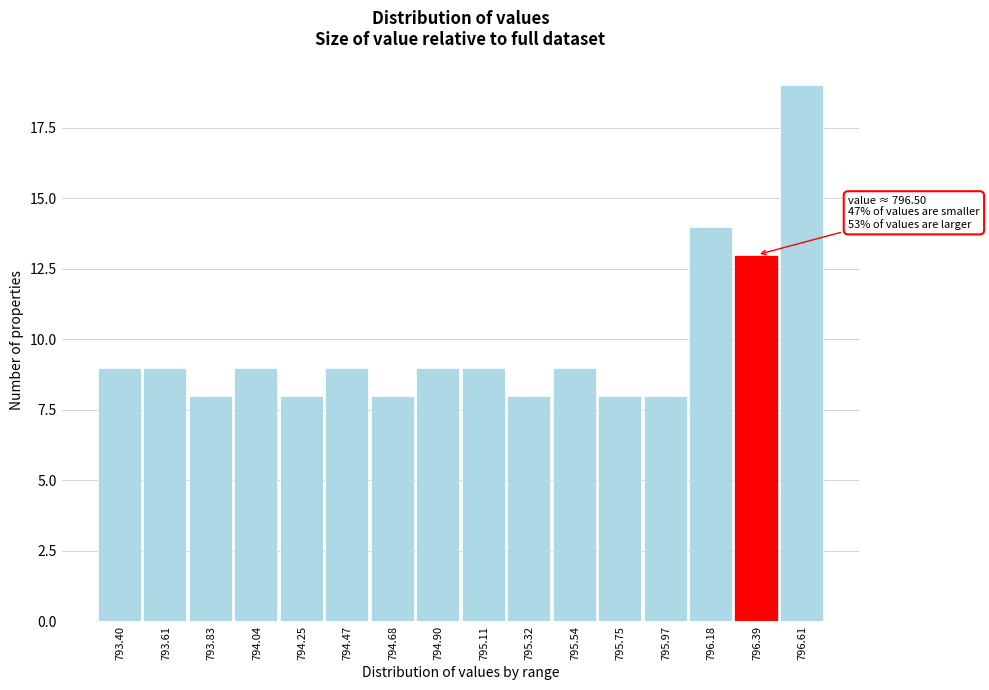

Reading right to left, list all the values displayed in this chart.

796.61=19	796.39=13	796.18=14	795.97=8	795.75=8	795.54=9	795.32=8	795.11=9	794.90=9	794.68=8	794.47=9	794.25=8	794.04=9	793.83=8	793.61=9	793.40=9